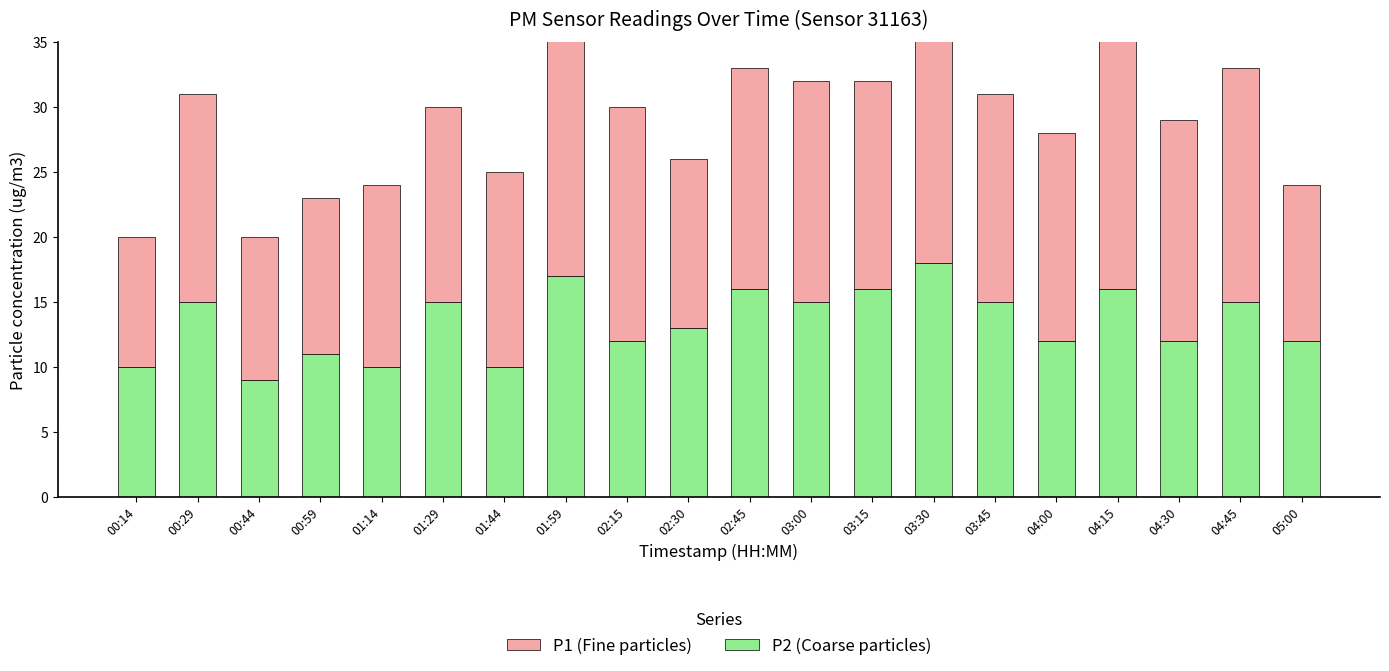

What is the minimum value shown in the chart?

9